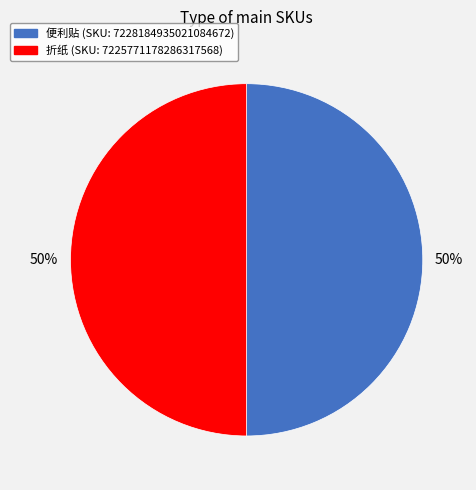

To the nearest percent, what percentage of the pie is 折纸 (SKU: 7225771178286317568)?

50%